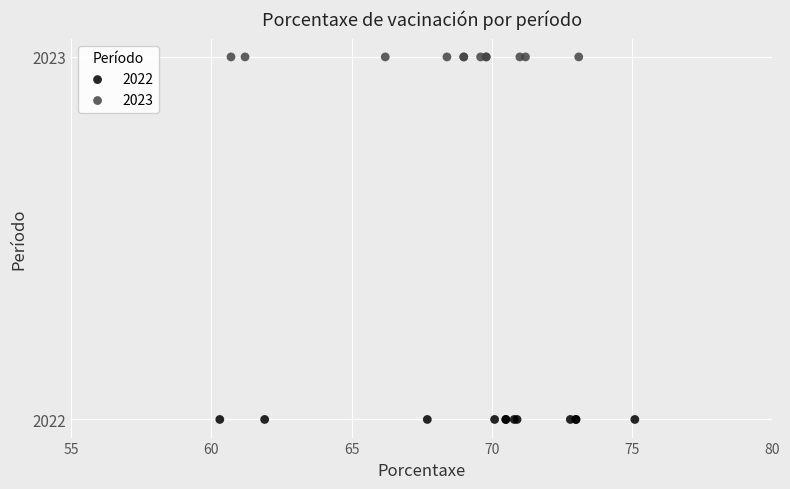

Which series contains the highest Y value?

2023